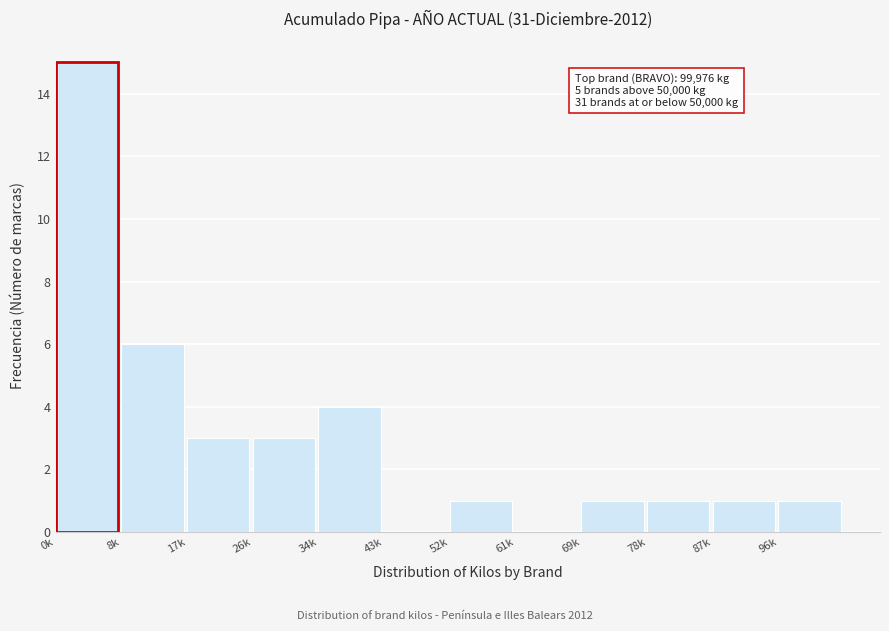

Reading right to left, extract all data points from this chart.

96k=1	87k=1	78k=1	69k=1	61k=0	52k=1	43k=0	34k=4	26k=3	17k=3	8k=6	0k=15